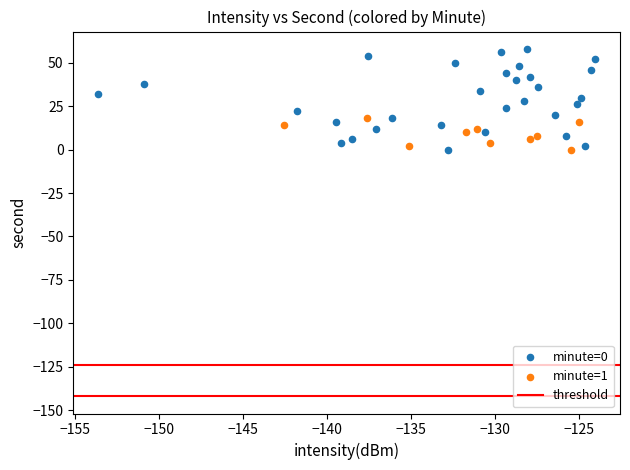

Which series contains the highest Y value?

minute=0